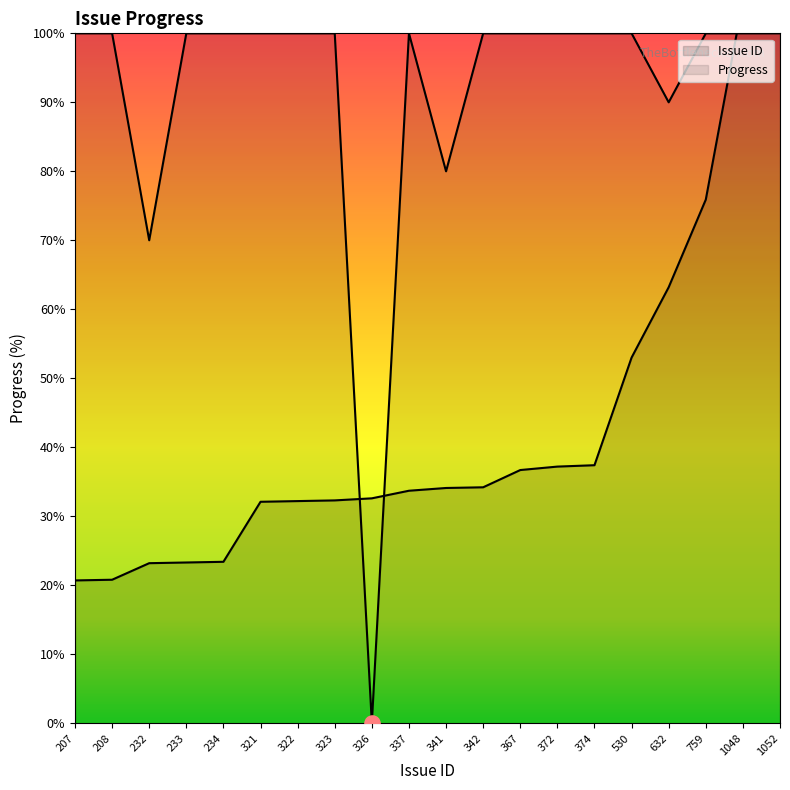

Which series has the widest spread of Y values?

Progress